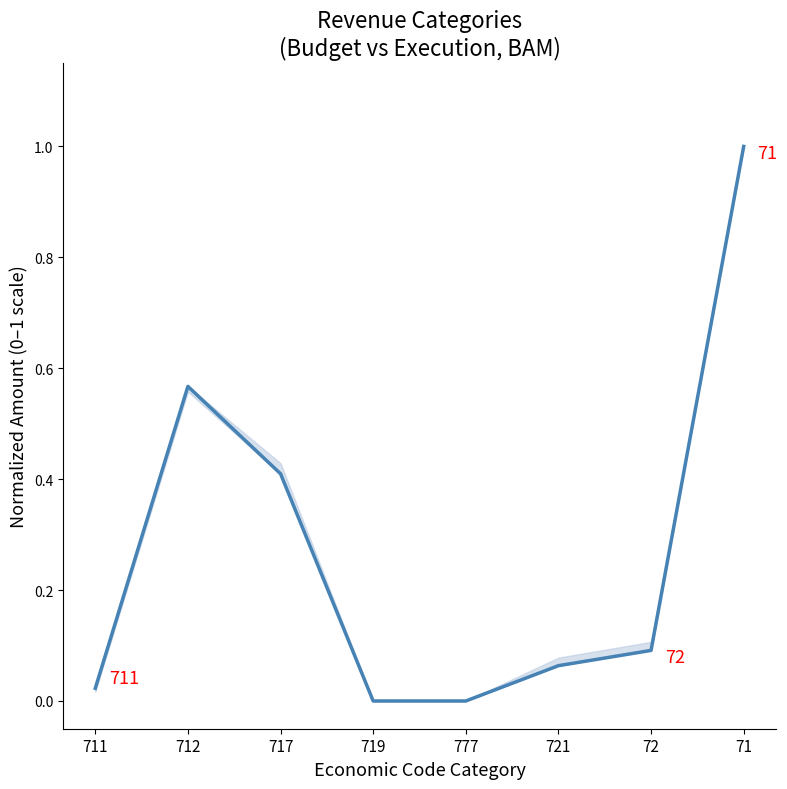

Reading right to left, transcribe all the data shown in this chart.

71=1.0	72=0.1	721=0.1	777=0.0	719=0.0	717=0.4	712=0.6	711=0.0